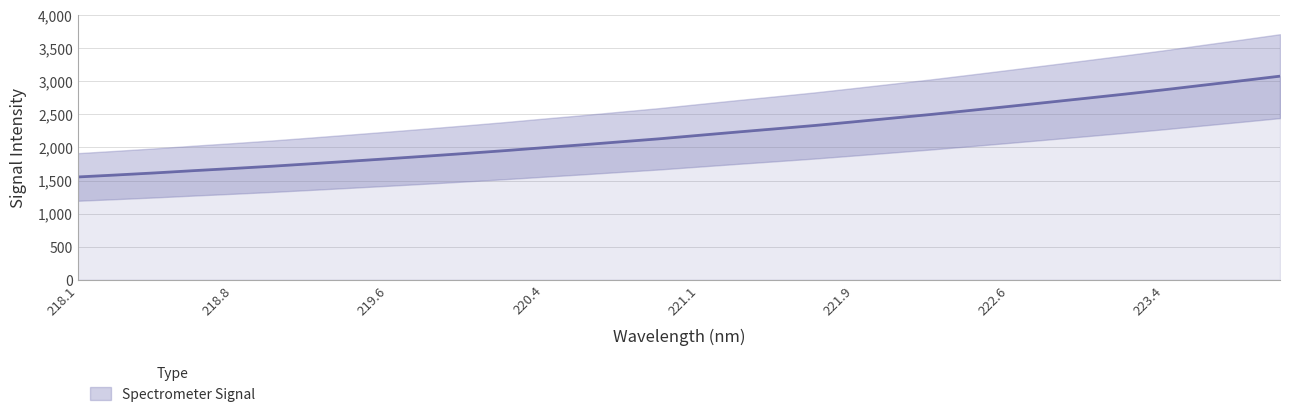

True or false: the data shows 573.4 at 218.442.

False